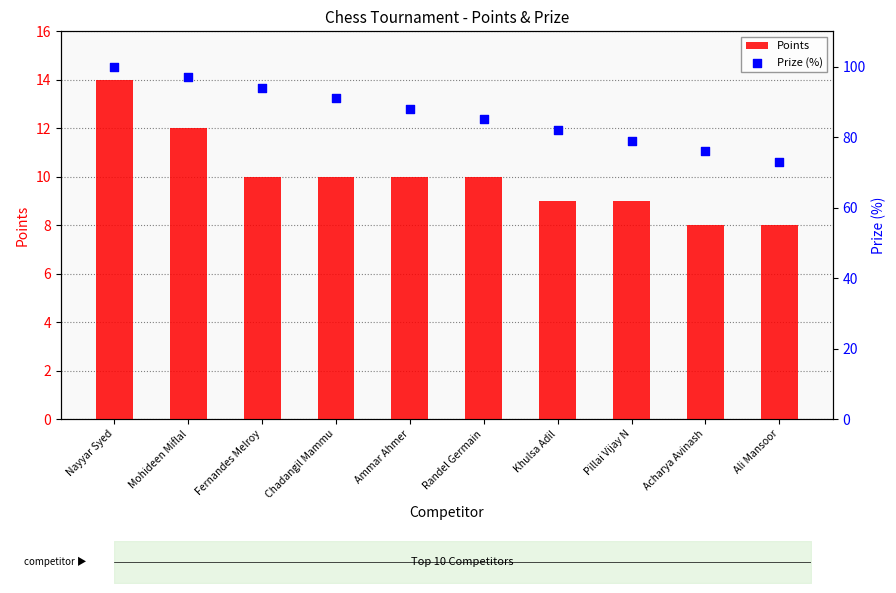

Which series has the largest total across all categories?

Prize (%)